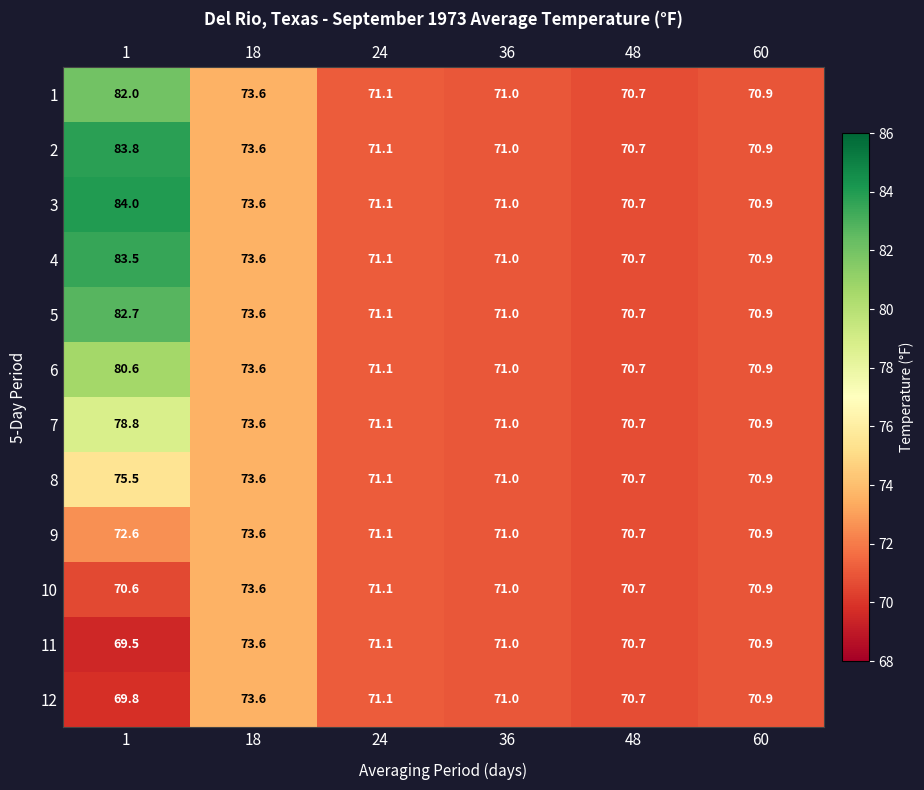

What is the difference between the maximum and minimum values in the 7 series?

8.1